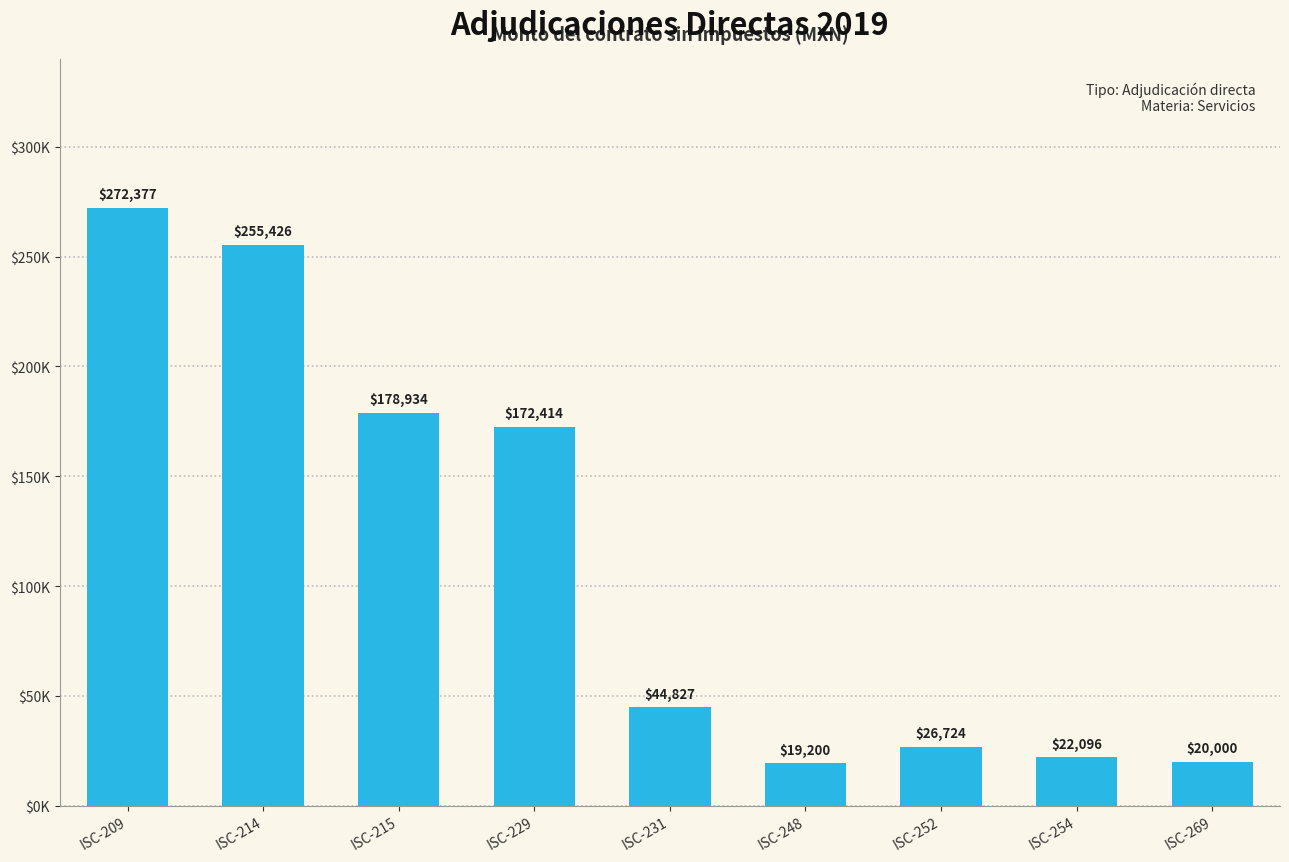

Are the bars horizontal?

No